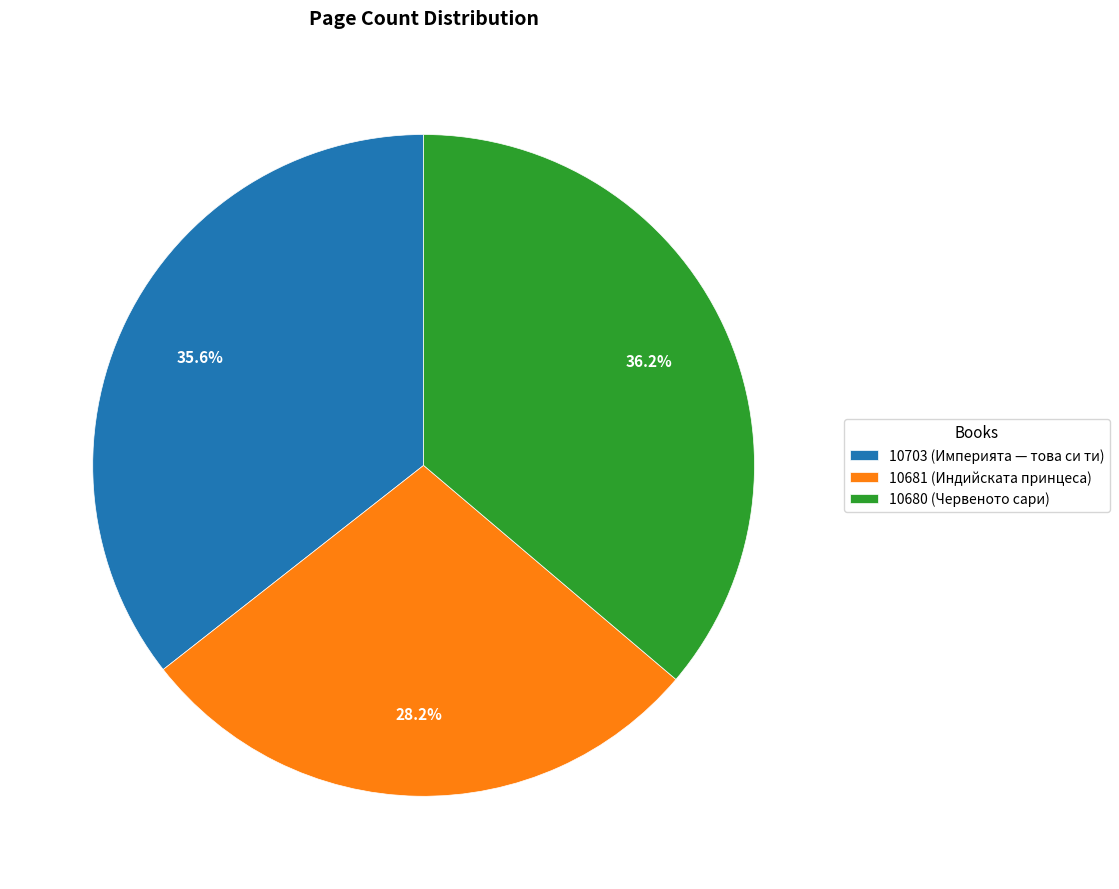

Approximately how many times larger is the value at 10703 (Империята — това си ти) compared to 10681 (Индийската принцеса)?

1.3